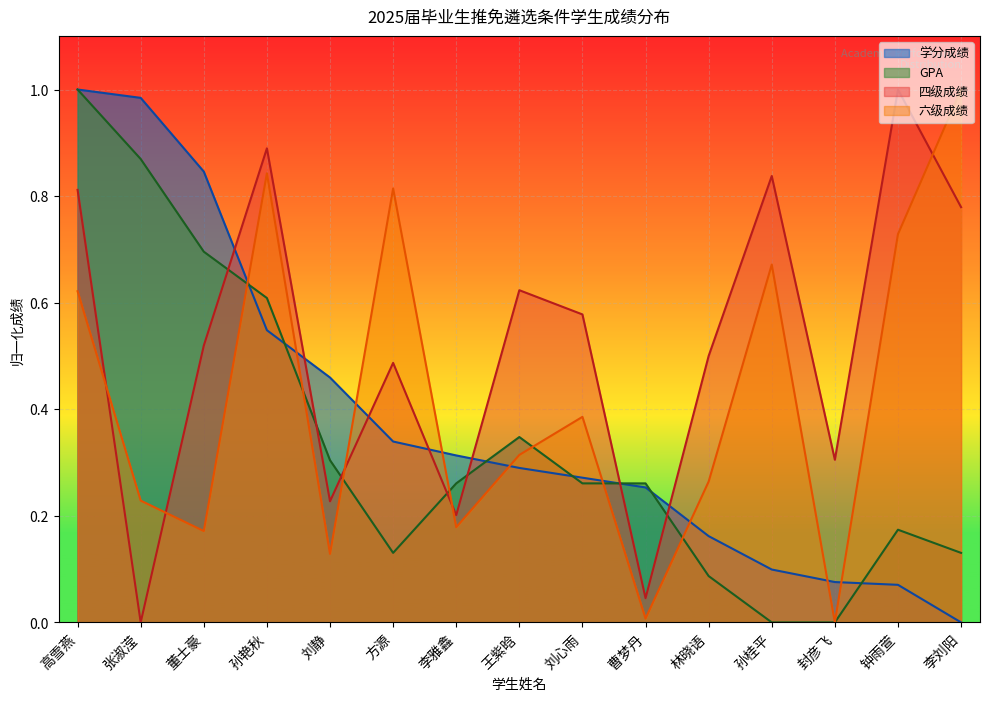

Is the value of 学分成绩 at 董士豪 greater than the value of GPA at 曹梦丹?

Yes